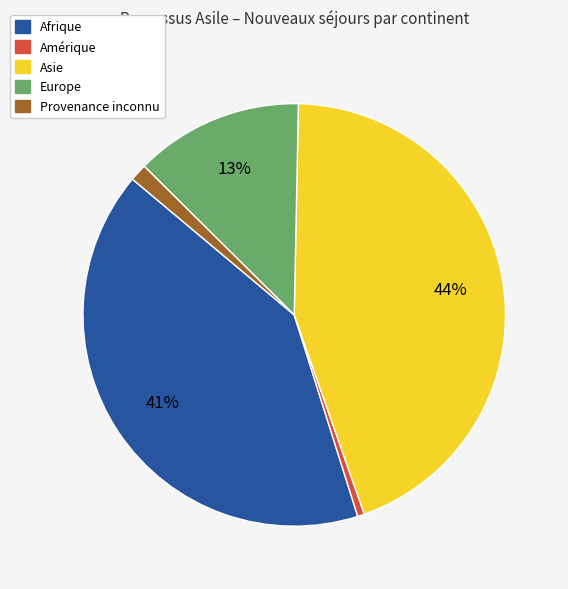

Is there any slice that represents more than half of the pie?

No